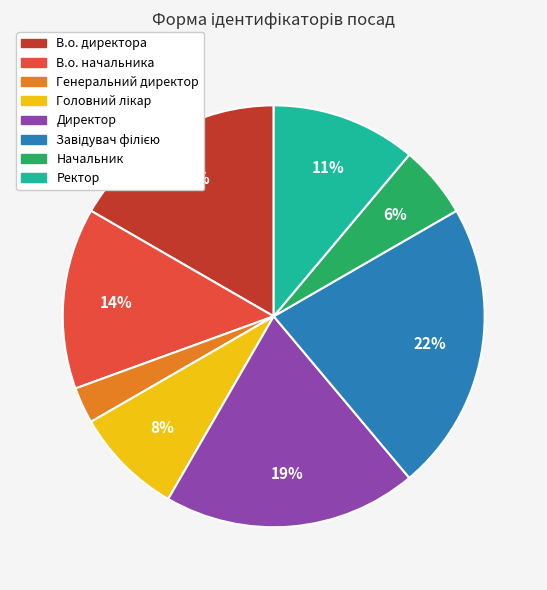

What is the smallest slice in the pie chart?

Генеральний директор